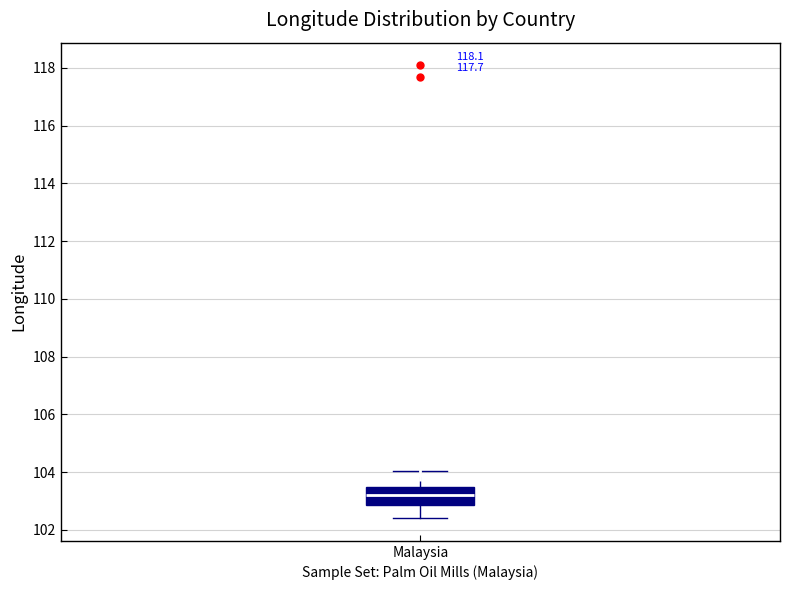

Where does the upper whisker of the box for Malaysia end on the y-axis? The values are not printed on the chart, so give them approximately, as read against the axis.

104.0